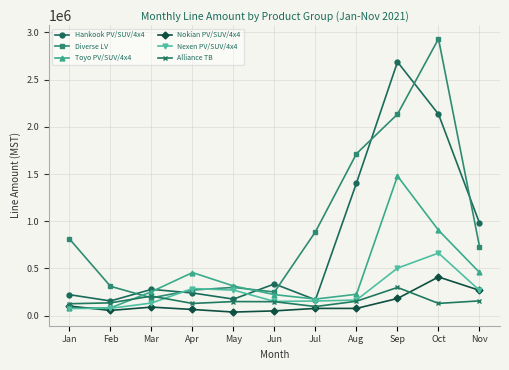

What is the value of the Nexen PV/SUV/4x4 point at the 9th from the left?

503791.9